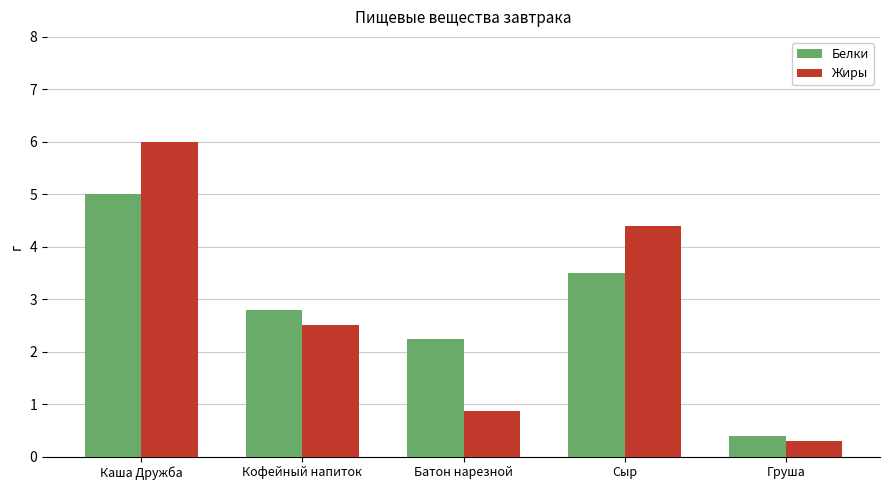

The Белки series shows 3.5 at Сыр. True or false?

True